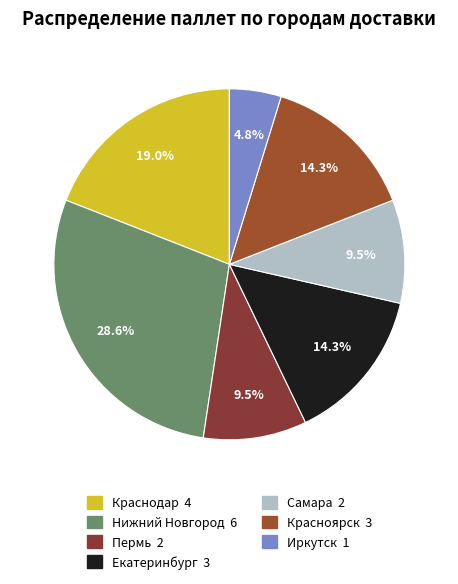

Between Иркутск and Пермь, which is larger?

Пермь